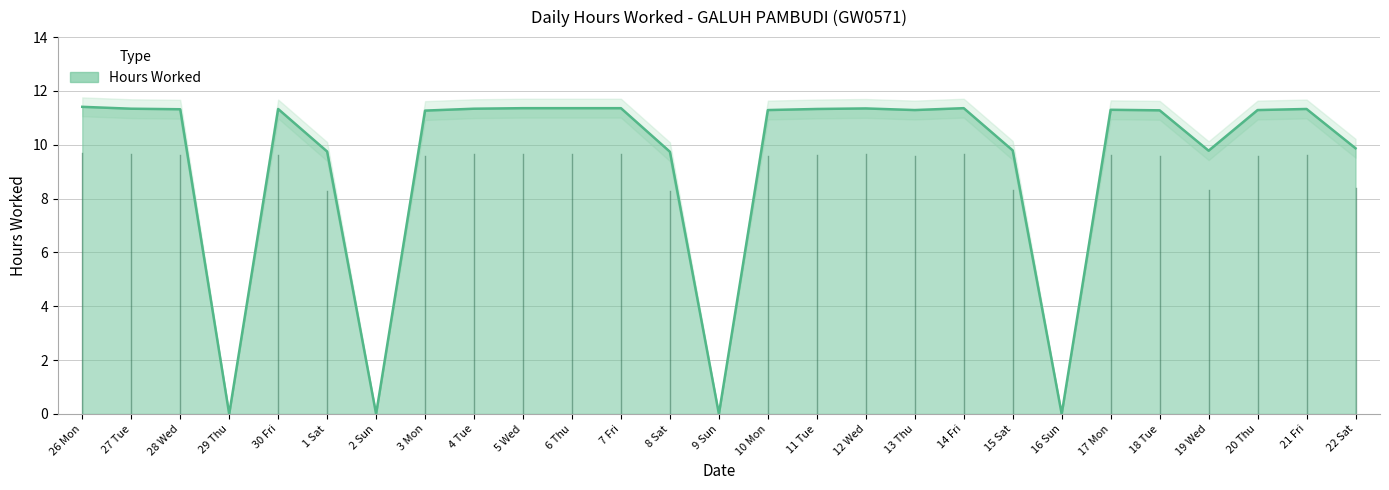

True or false: the data shows 4.0 at 19 Wed.

False